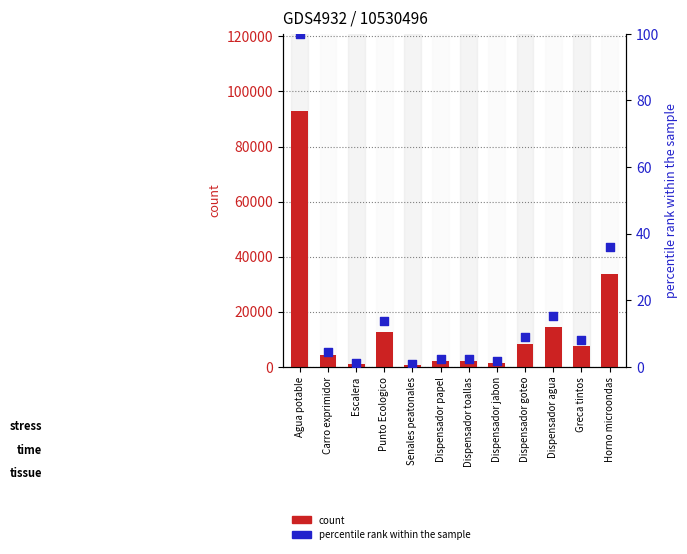

At how many categories does at least one series exceed 78396?

1